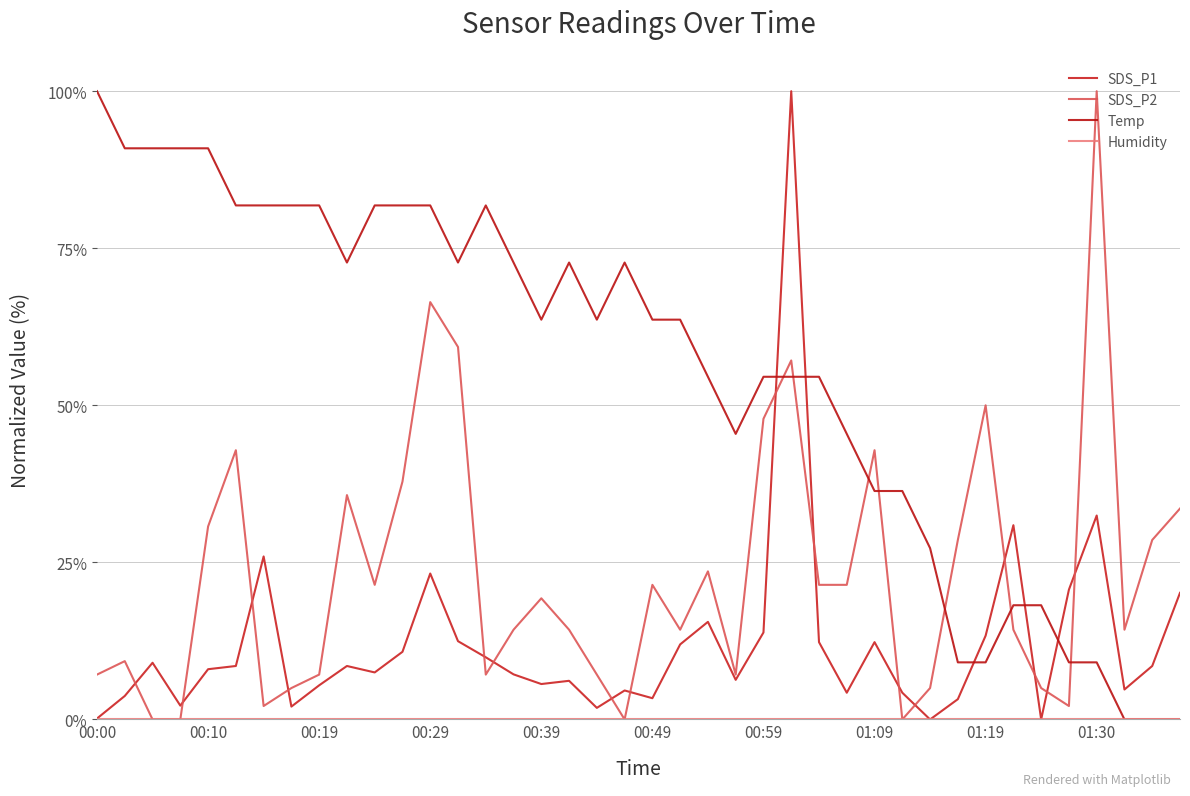

List the series in order of their peak value, highest first.

SDS_P1, SDS_P2, Temp, Humidity